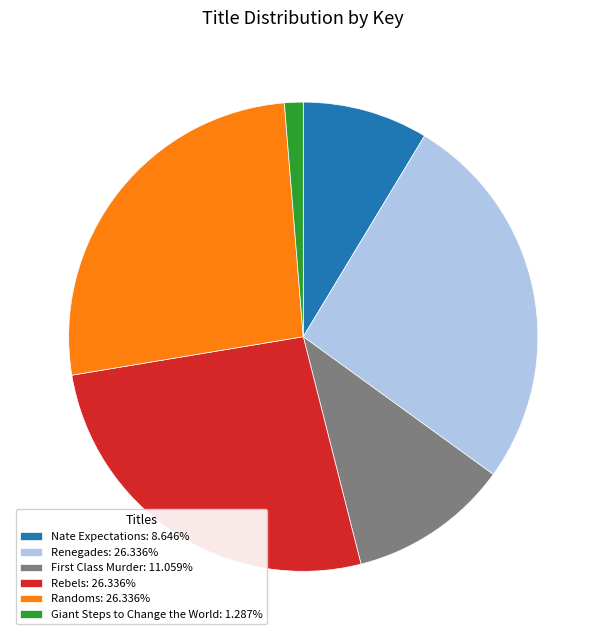

The Randoms slice represents 26% of the pie. True or false?

True